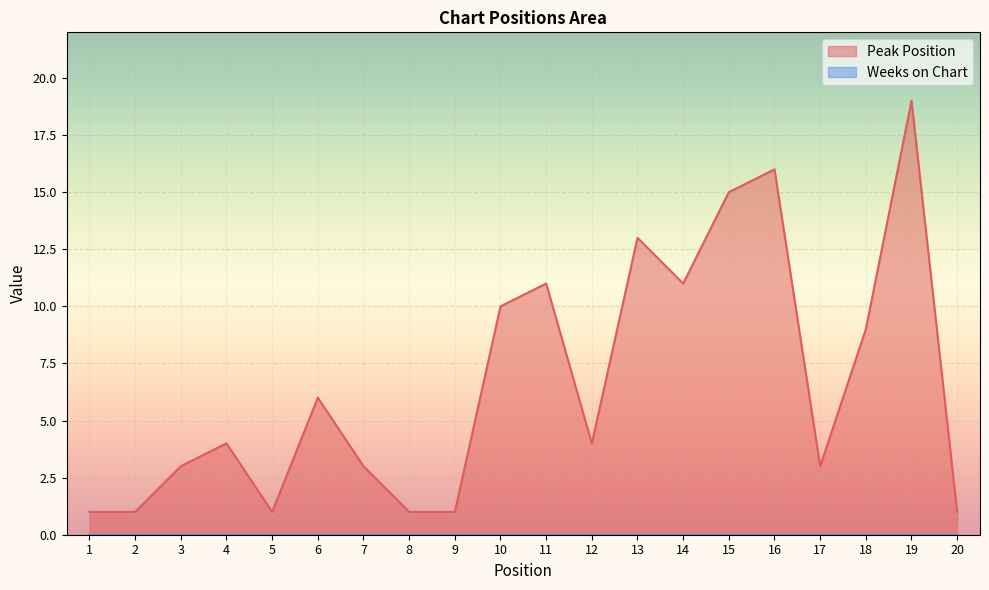

Is it true that the value at 18 is 5?

False